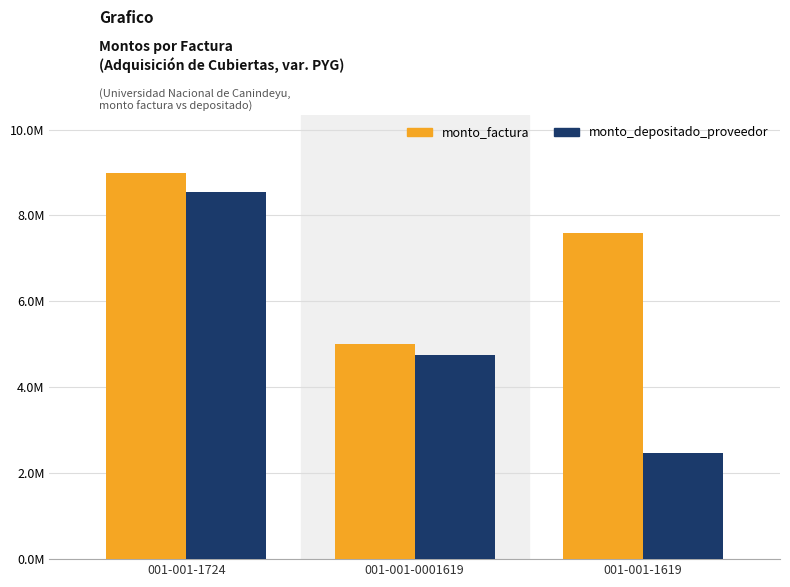

Rank the categories by monto_factura value from lowest to highest.

001-001-0001619, 001-001-1619, 001-001-1724